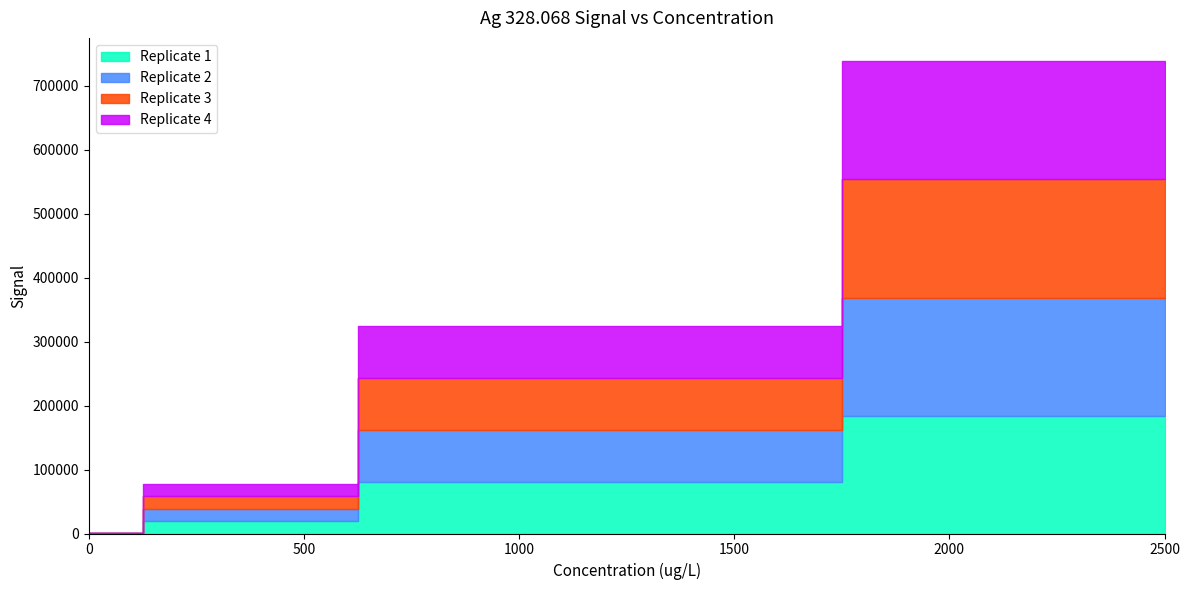

Is it true that Replicate 2 equals 81319.9 at 1000?

True